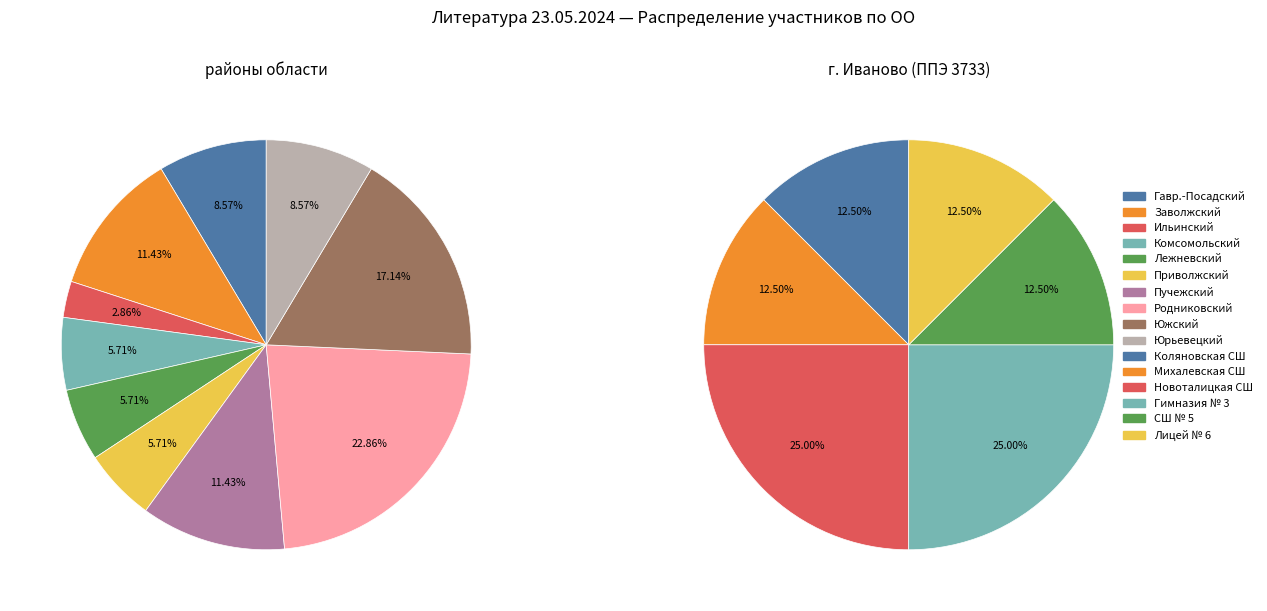

Does any single category account for the majority?

No